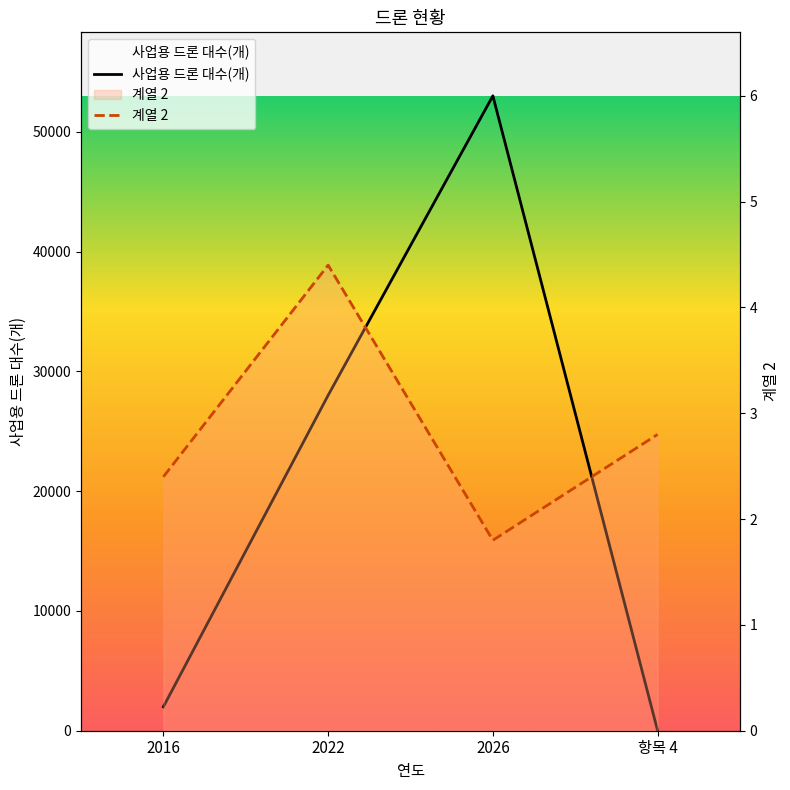

How many lines are shown in the chart?

2